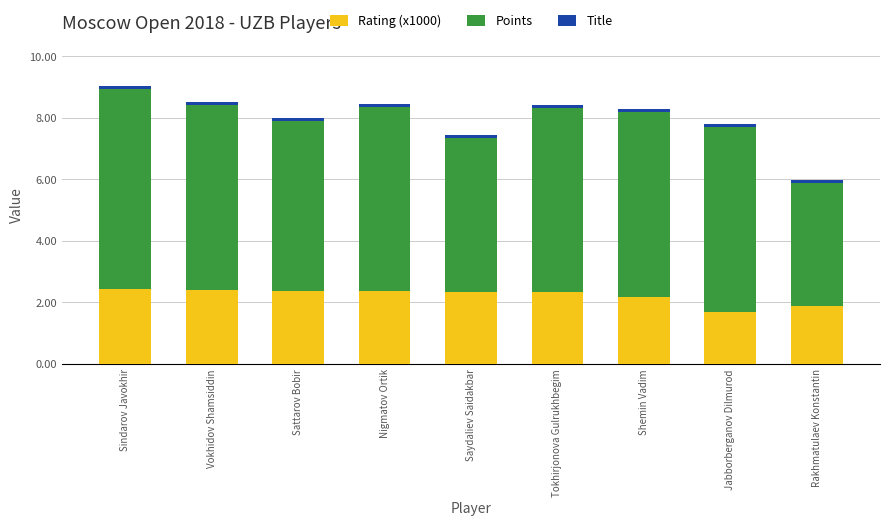

At which label does Rating (x1000) first exceed 2?

Sindarov Javokhir